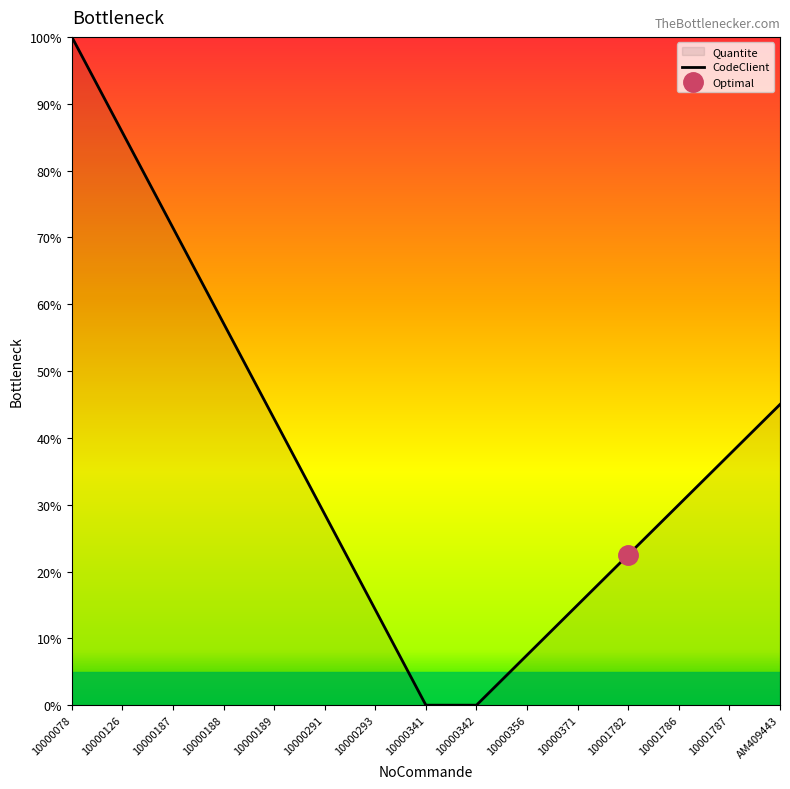

True or false: there are more than 1 points higher than both neighbors.

False